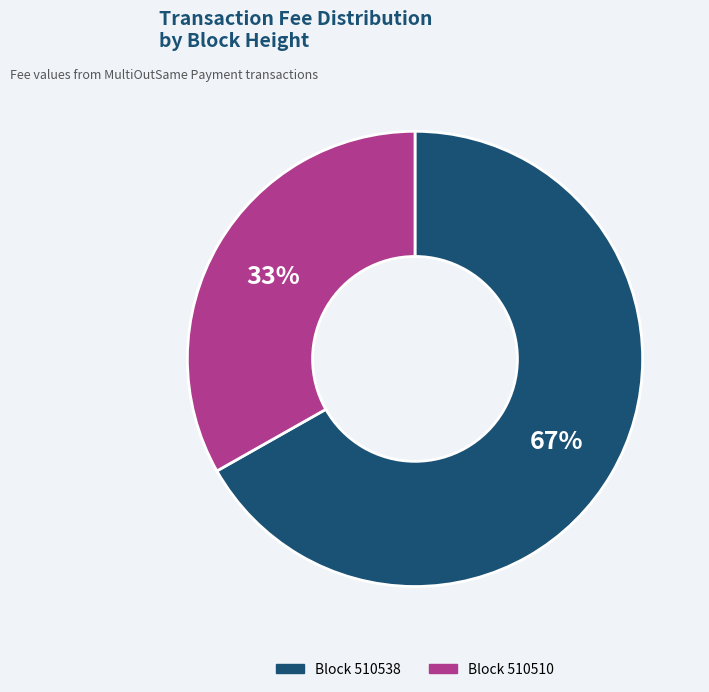

To the nearest percent, what is the average slice percentage?

50%